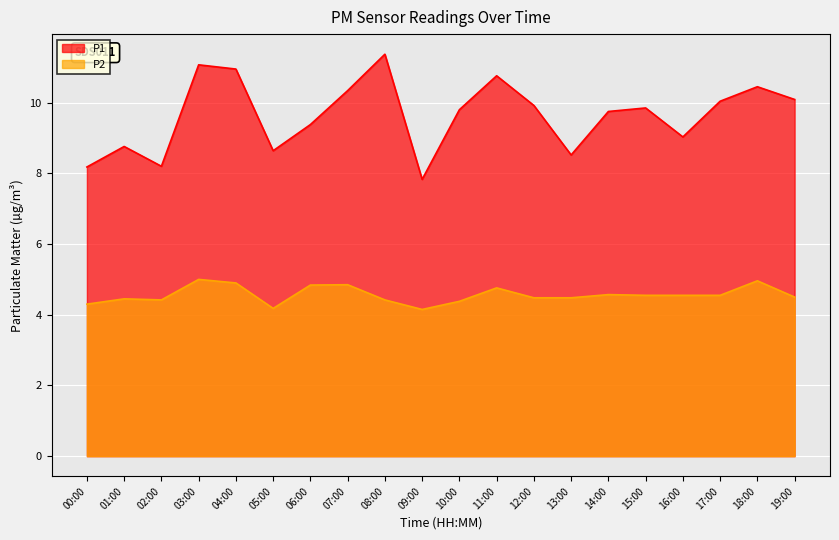

Between 00:00 and 02:00, which is larger?

02:00